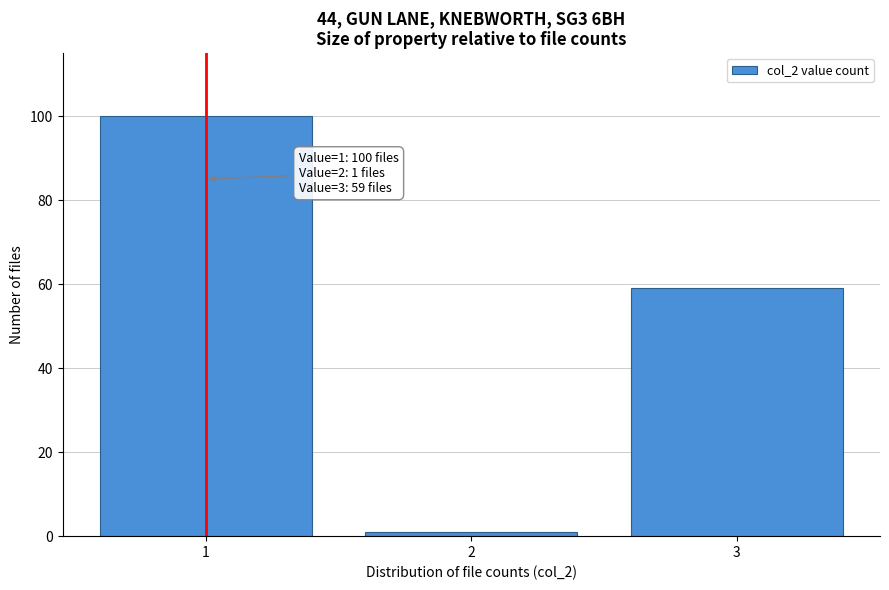

Reading left to right, list all the values displayed in this chart.

1=100	2=1	3=59